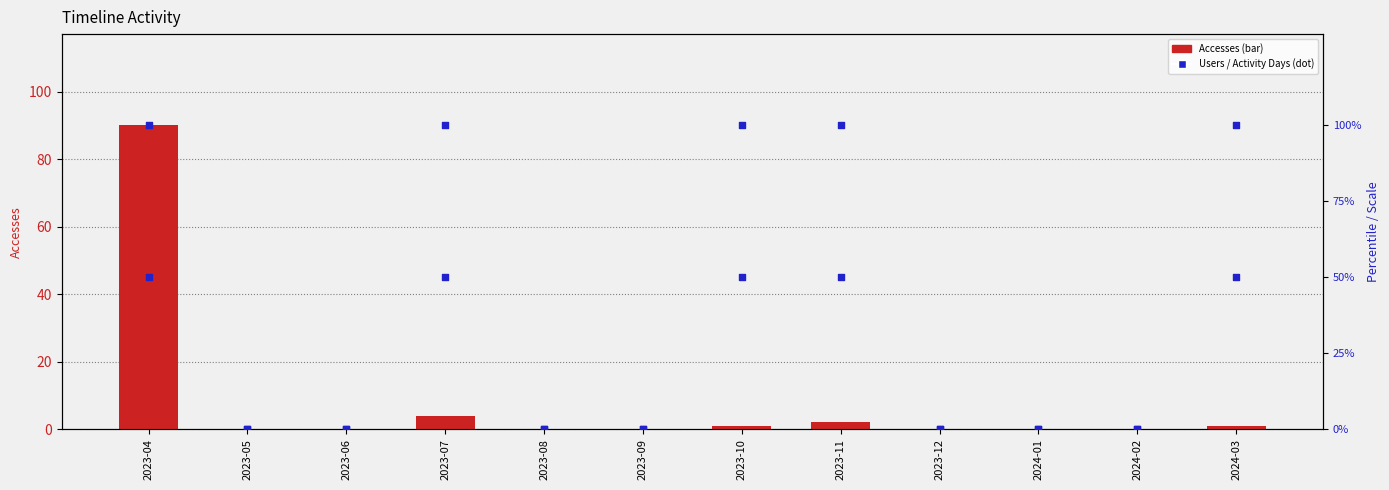

Which series has the largest Y range (max minus min)?

Users (scaled)